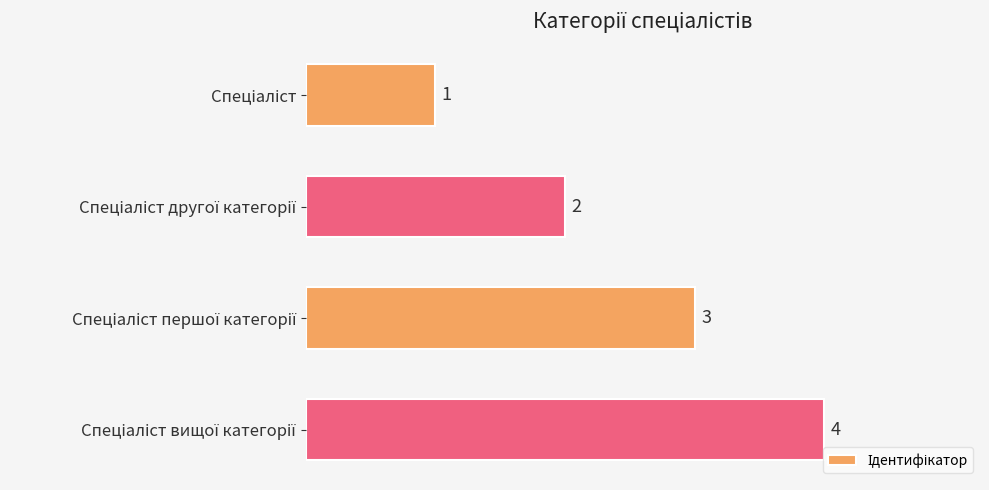

What is the maximum value shown in the chart?

4